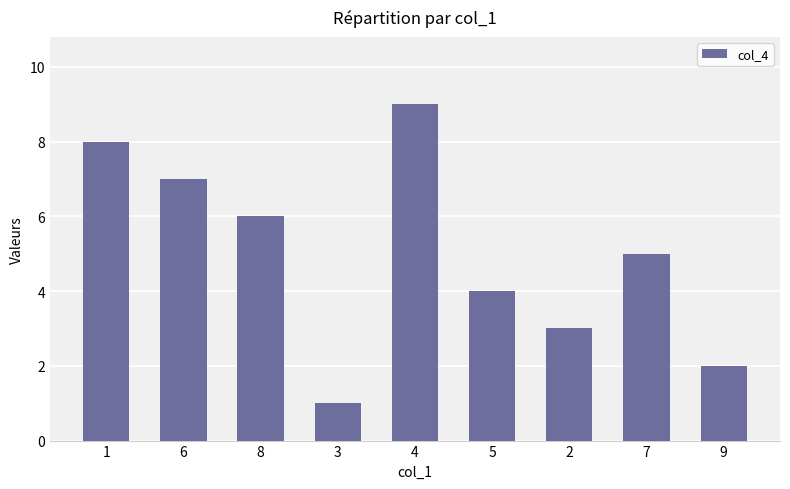

What position from the left is 3?

4